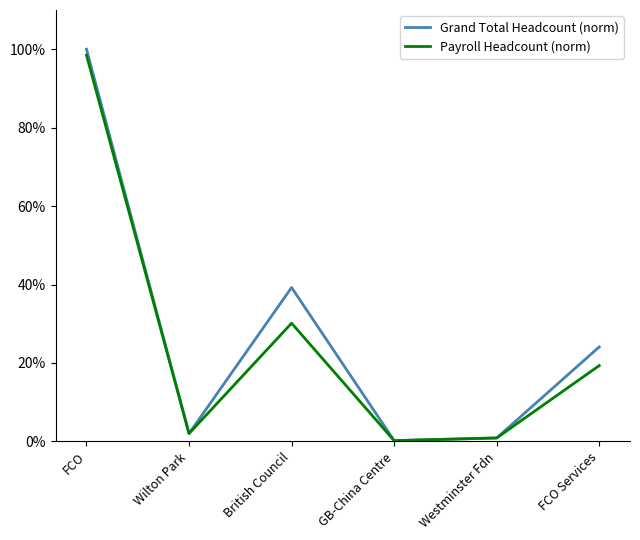

At which label is Payroll Headcount (norm) closest to 49?

British Council